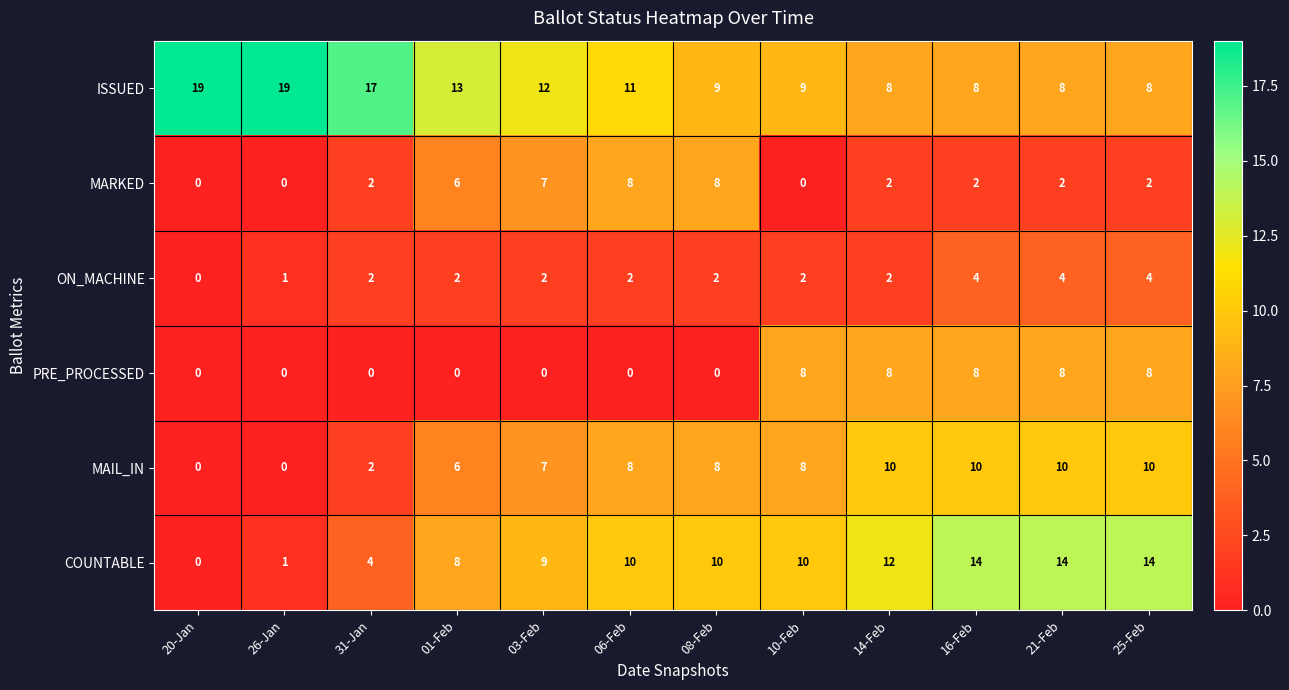

Is the value of MAIL_IN at 03-Feb greater than the value of COUNTABLE at 21-Feb?

No